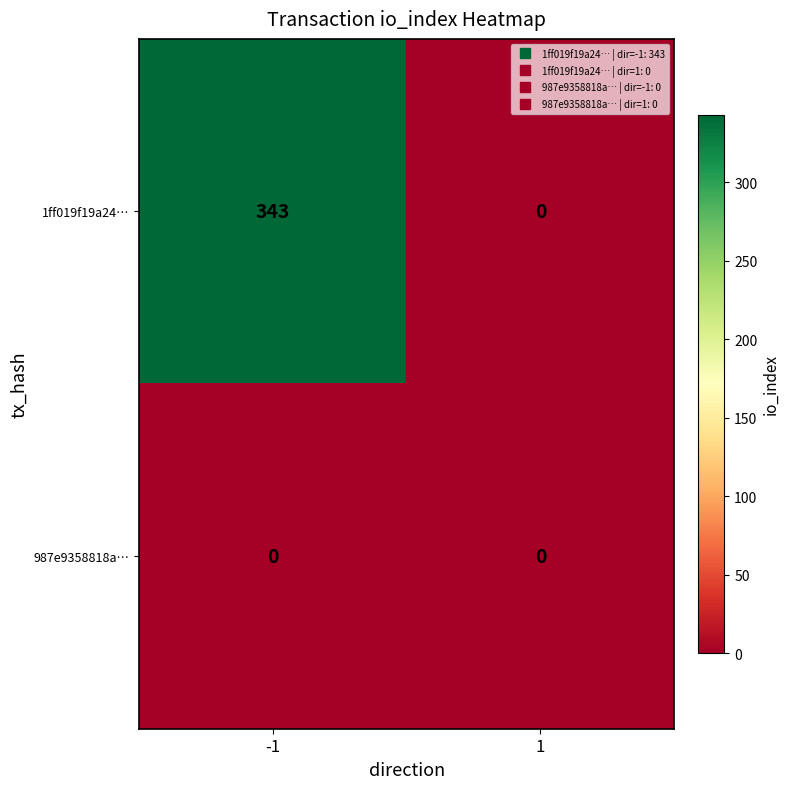

What is the difference between the 1ff019f19a24… values at 1 and -1?

343